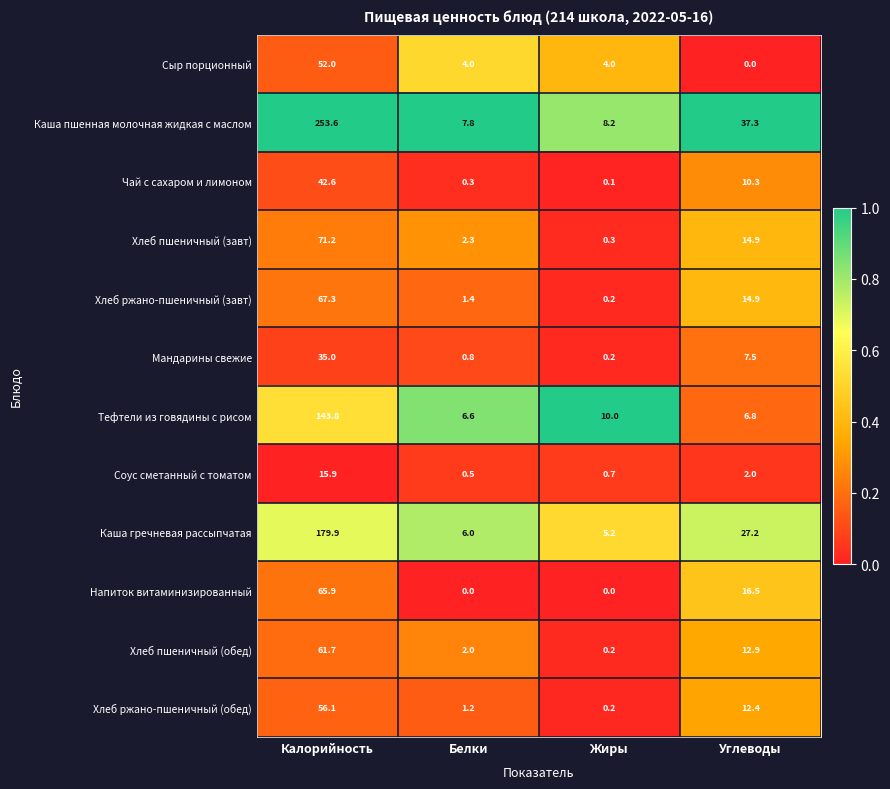

At which label is Каша гречневая рассыпчатая closest to 92?

Углеводы